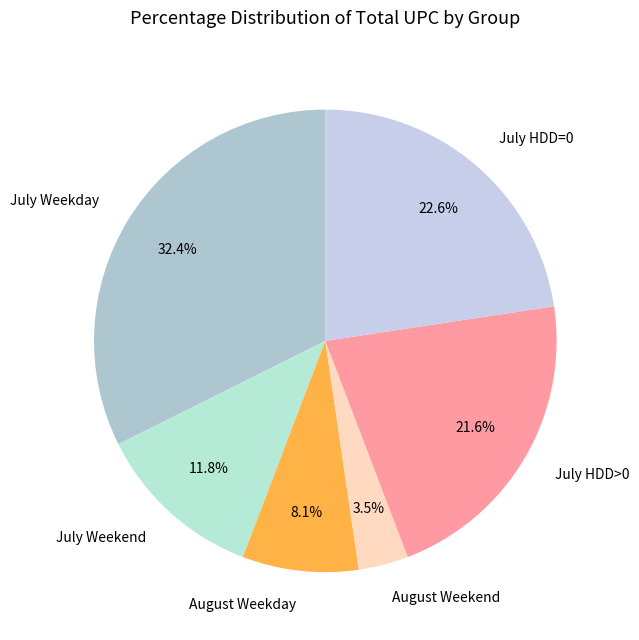

Rank the categories by value from lowest to highest.

August Weekend, August Weekday, July Weekend, July HDD>0, July HDD=0, July Weekday